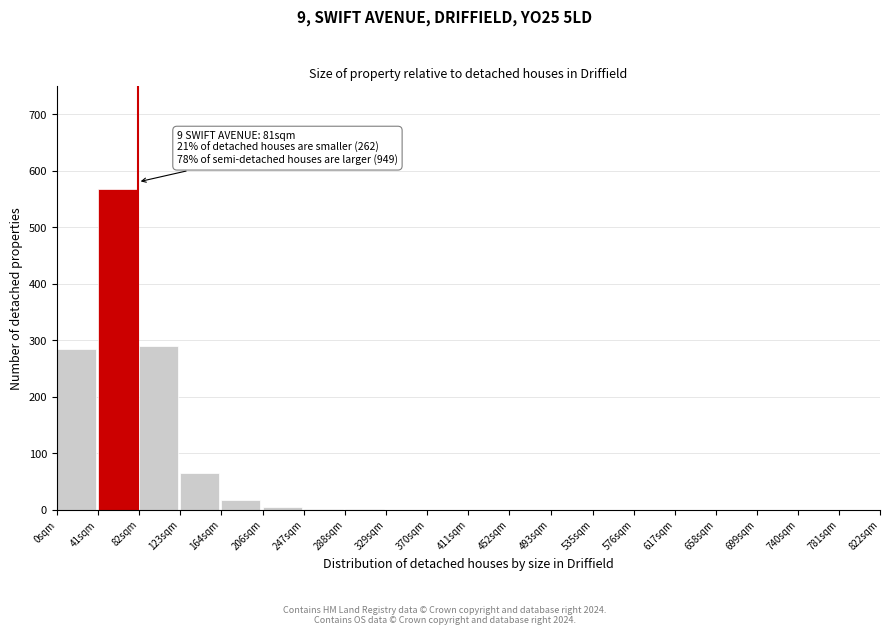

What is the change in value from 41sqm to 164sqm?

-550